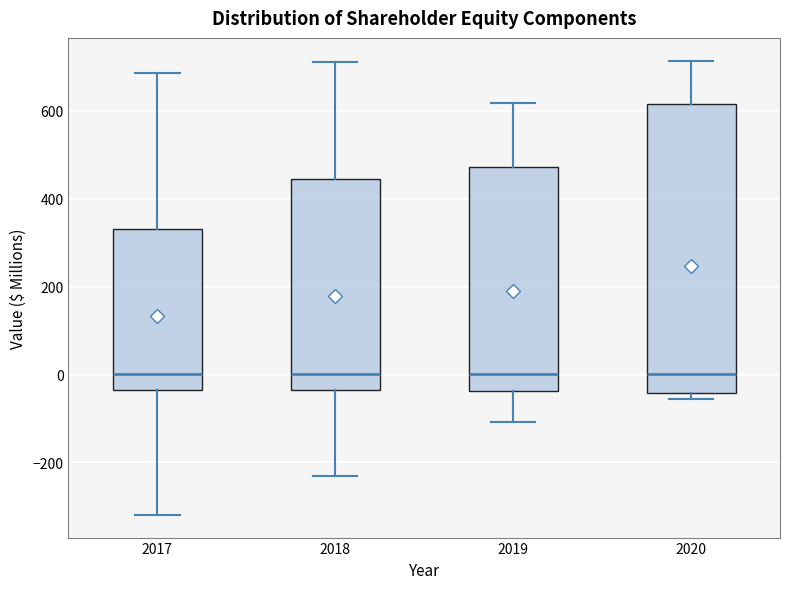

Which box is the tallest, from its lower edge to its upper edge?

2020